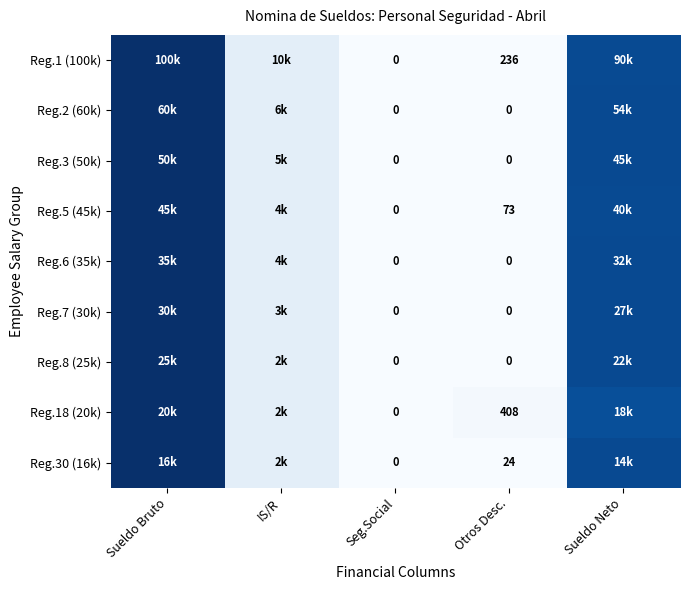

Which series has the largest total across all categories?

Reg.1 (100k)